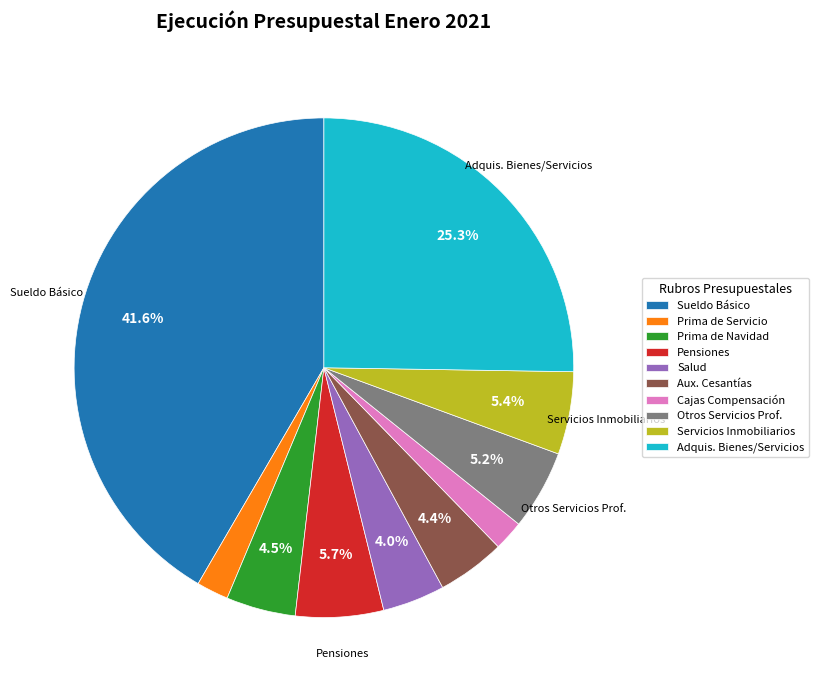

Is the sum of Prima de Navidad and Cajas Compensación greater than half?

No